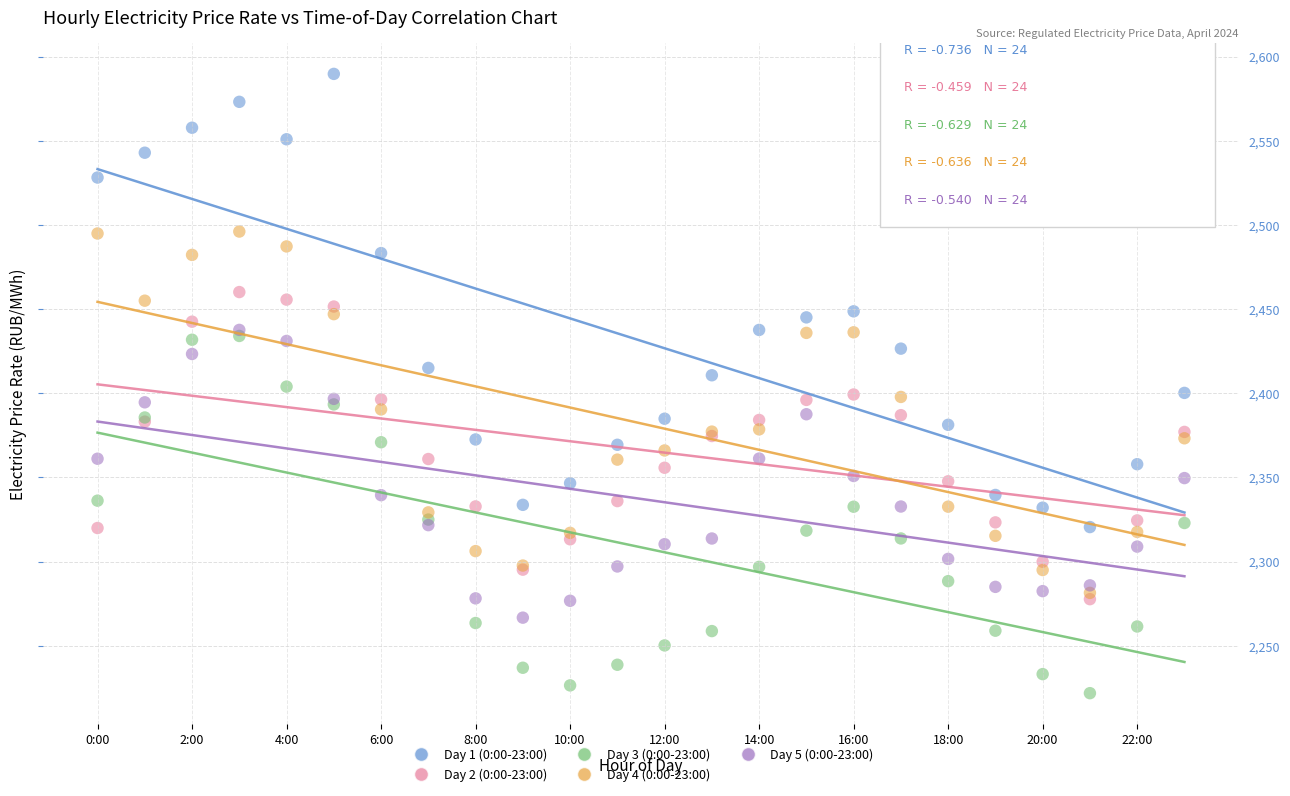

Which series reaches the minimum Y coordinate?

Day 3 (0:00-23:00)